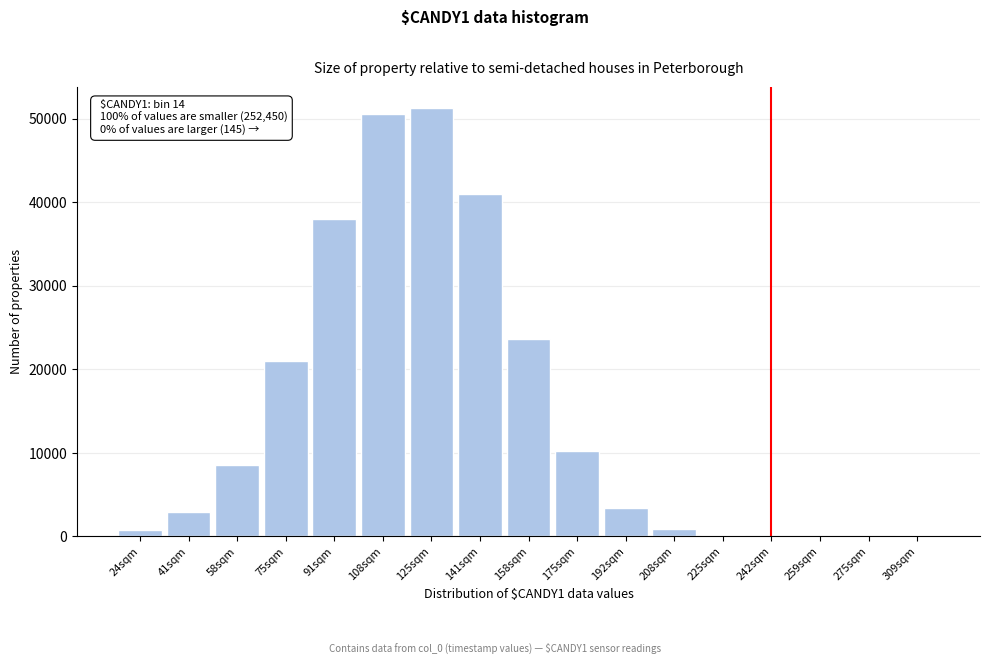

What is the sum of all values?

252626